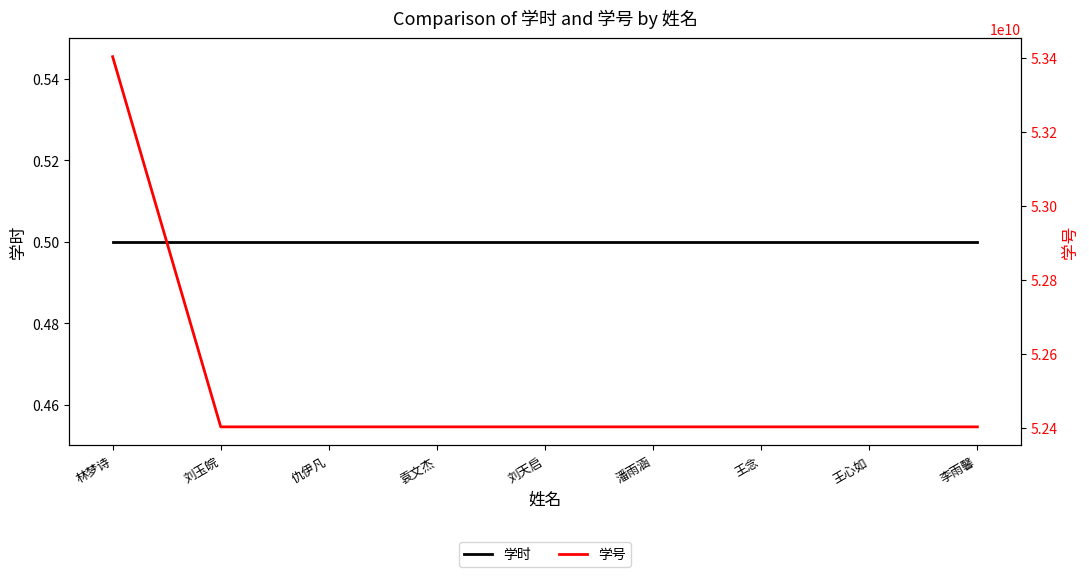

Which series changed the most between 袁文杰 and 李雨馨?

学号